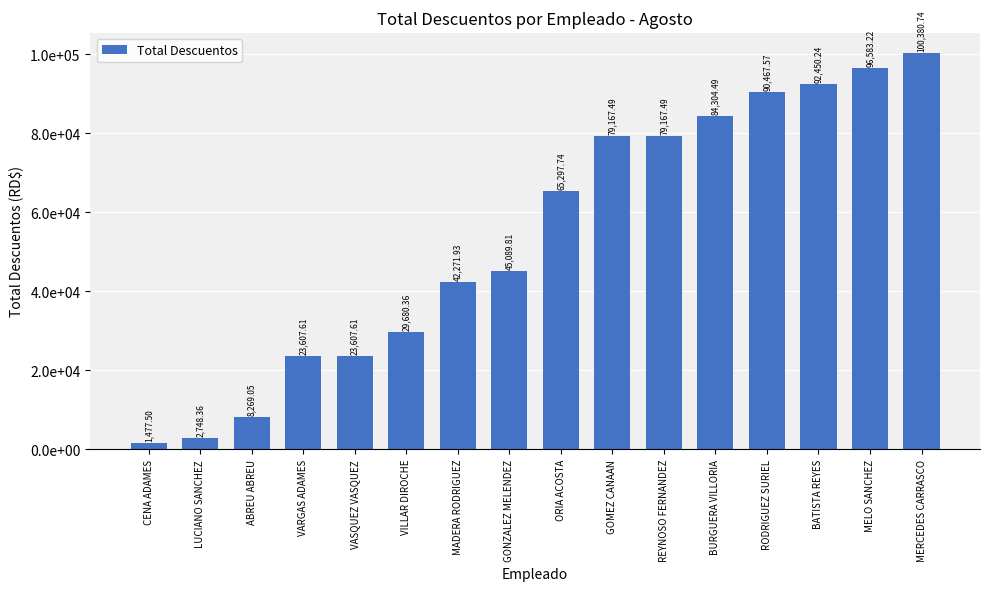

Approximately how many times larger is the value at LUCIANO SANCHEZ compared to MADERA RODRIGUEZ?

0.1